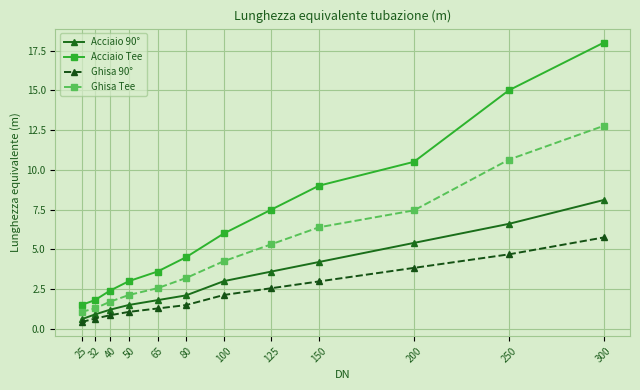

Does the chart have visible grid lines?

Yes